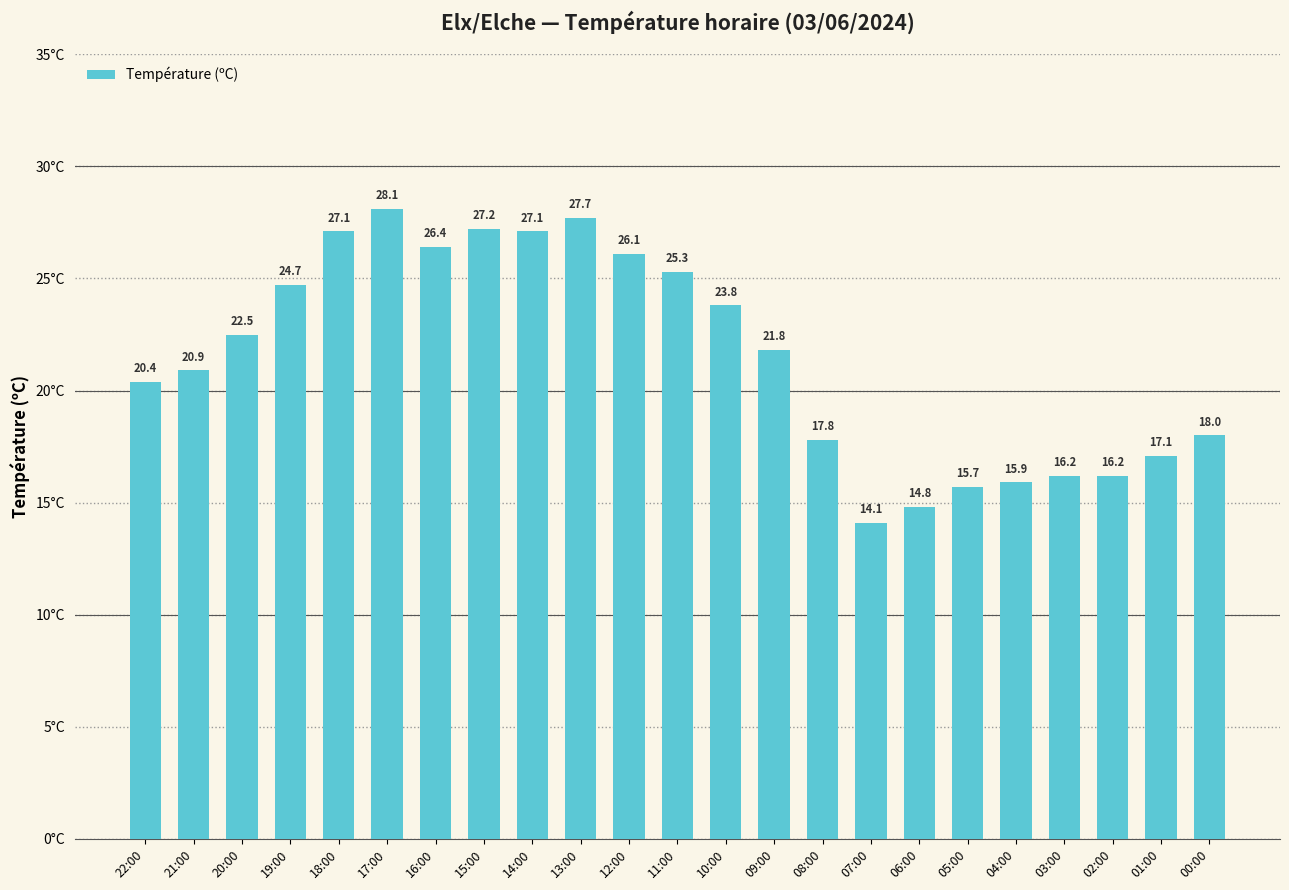

Approximately how many times larger is the value at 11:00 compared to 10:00?

1.1